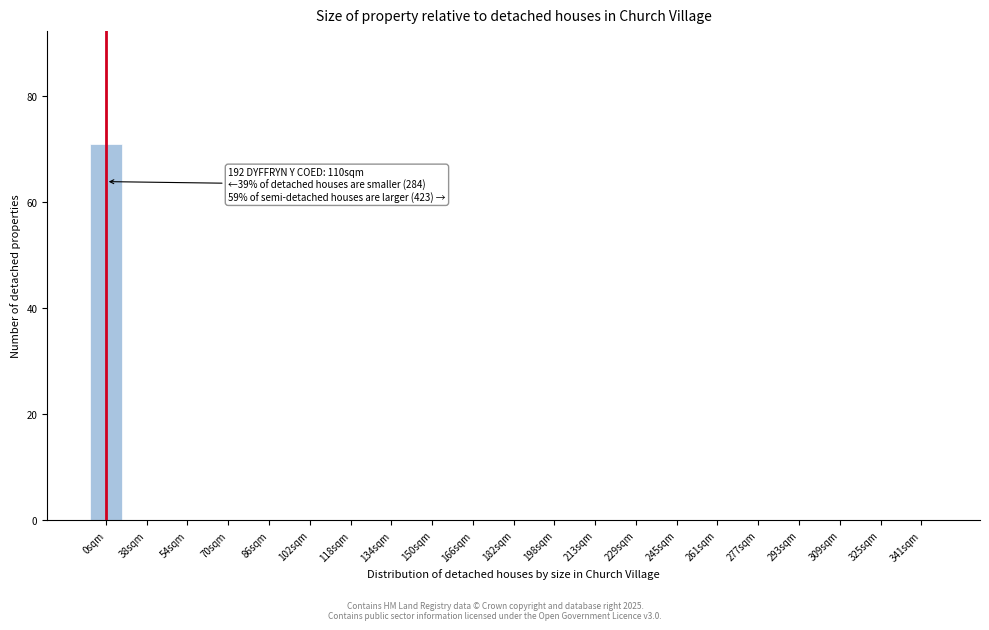

Reading right to left, what are all the values shown in this chart?

341sqm=0	325sqm=0	309sqm=0	293sqm=0	277sqm=0	261sqm=0	245sqm=0	229sqm=0	213sqm=0	198sqm=0	182sqm=0	166sqm=0	150sqm=0	134sqm=0	118sqm=0	102sqm=0	86sqm=0	70sqm=0	54sqm=0	38sqm=0	0sqm=71